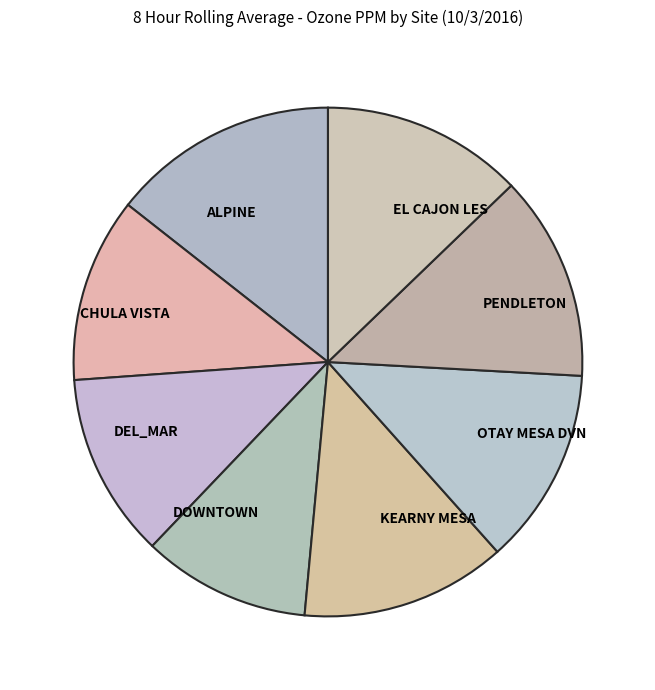

Count the number of slices in the pie.

8